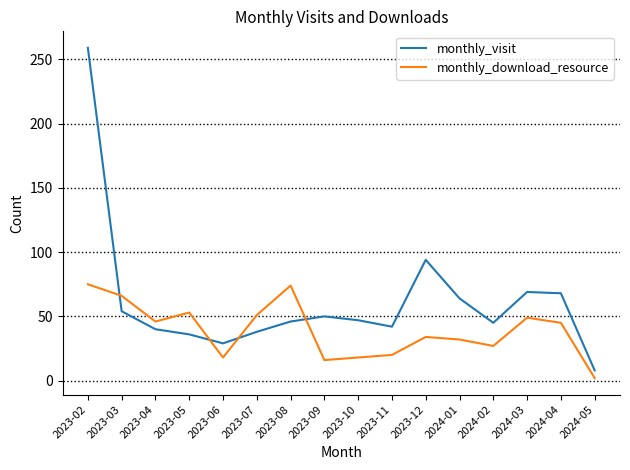

Rank the series by their average value, from lowest to highest.

monthly_download_resource, monthly_visit